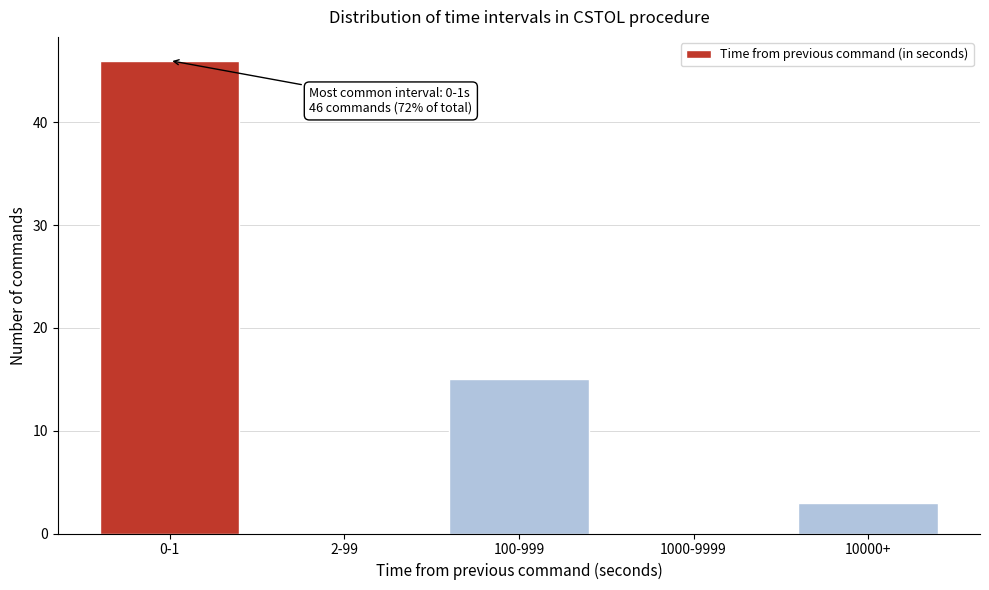

Reading left to right, list all the values displayed in this chart.

0-1=46	2-99=0	100-999=15	1000-9999=0	10000+=3